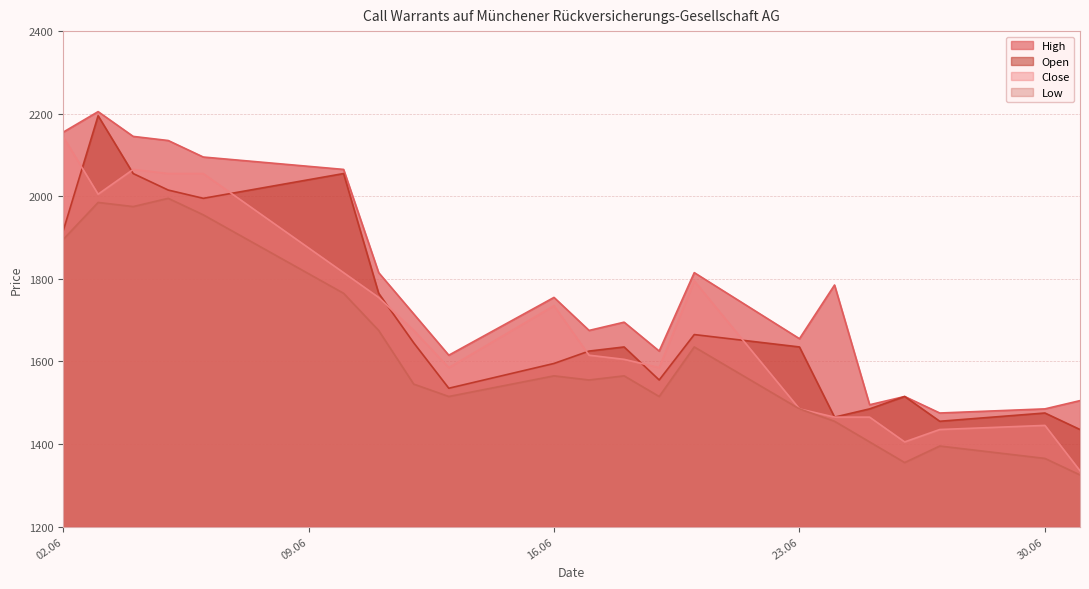

At how many categories does at least one series exceed 1665?

13